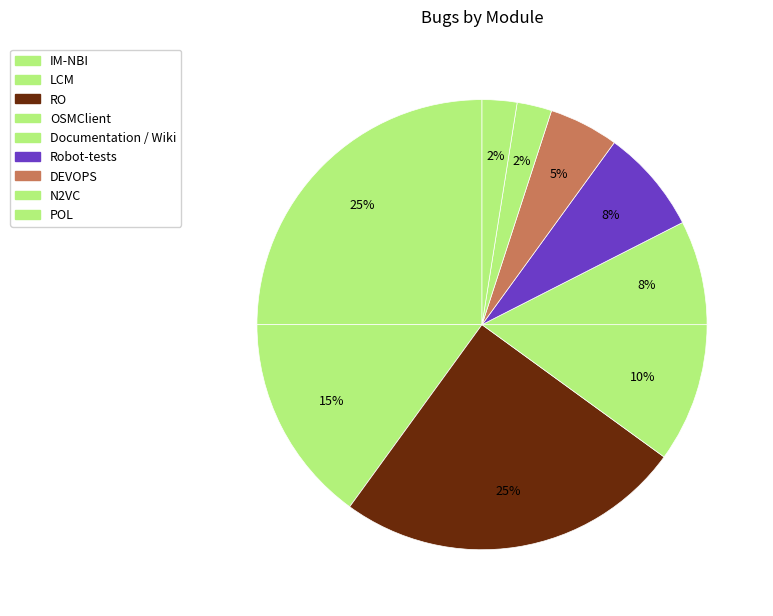

How many slices are in this pie chart?

9